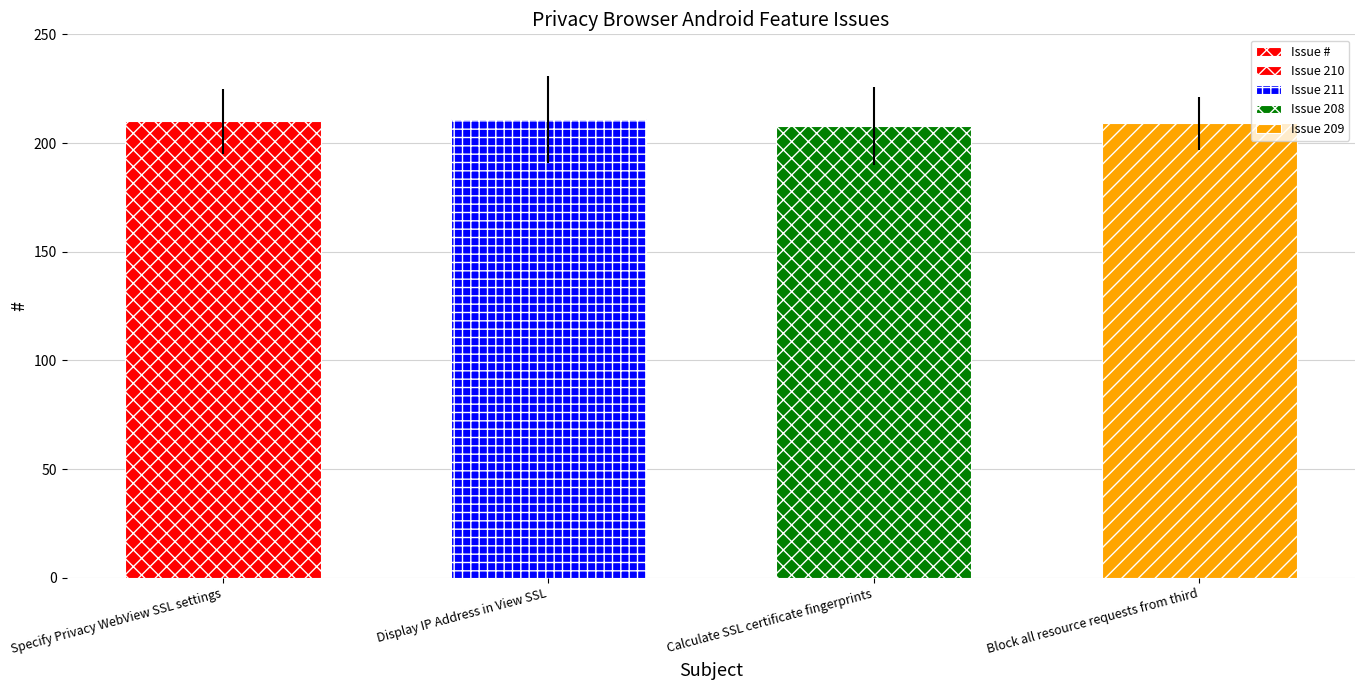

How many bars are there in total?

4